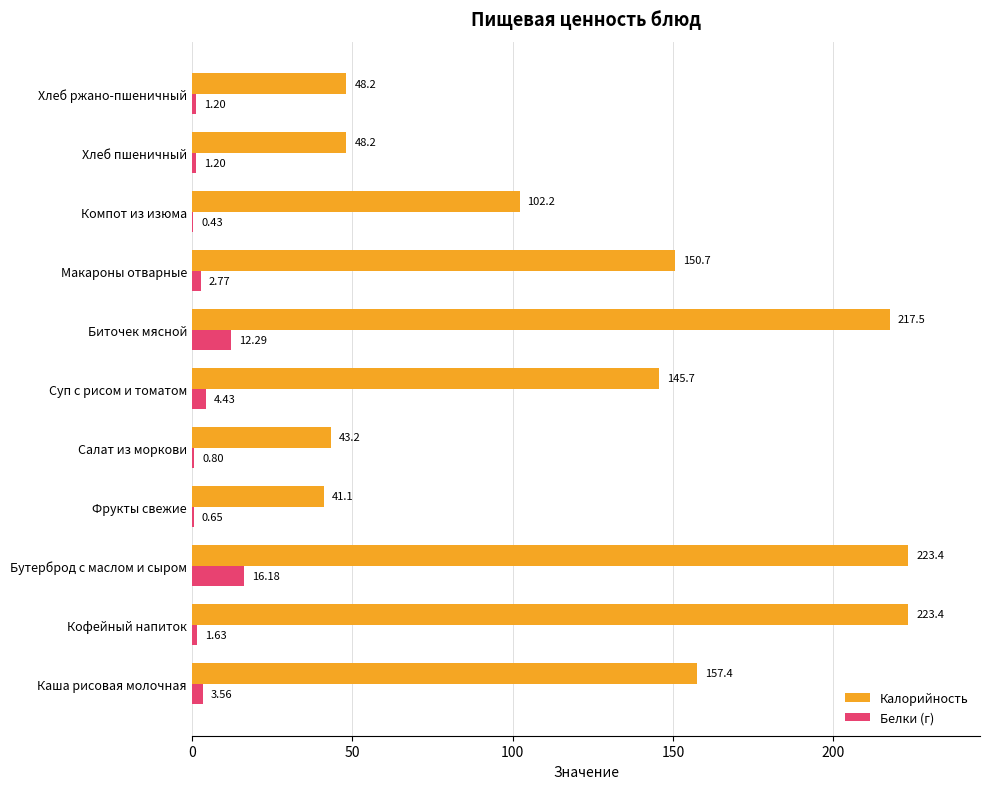

What is the average value of the Калорийность series?

127.4